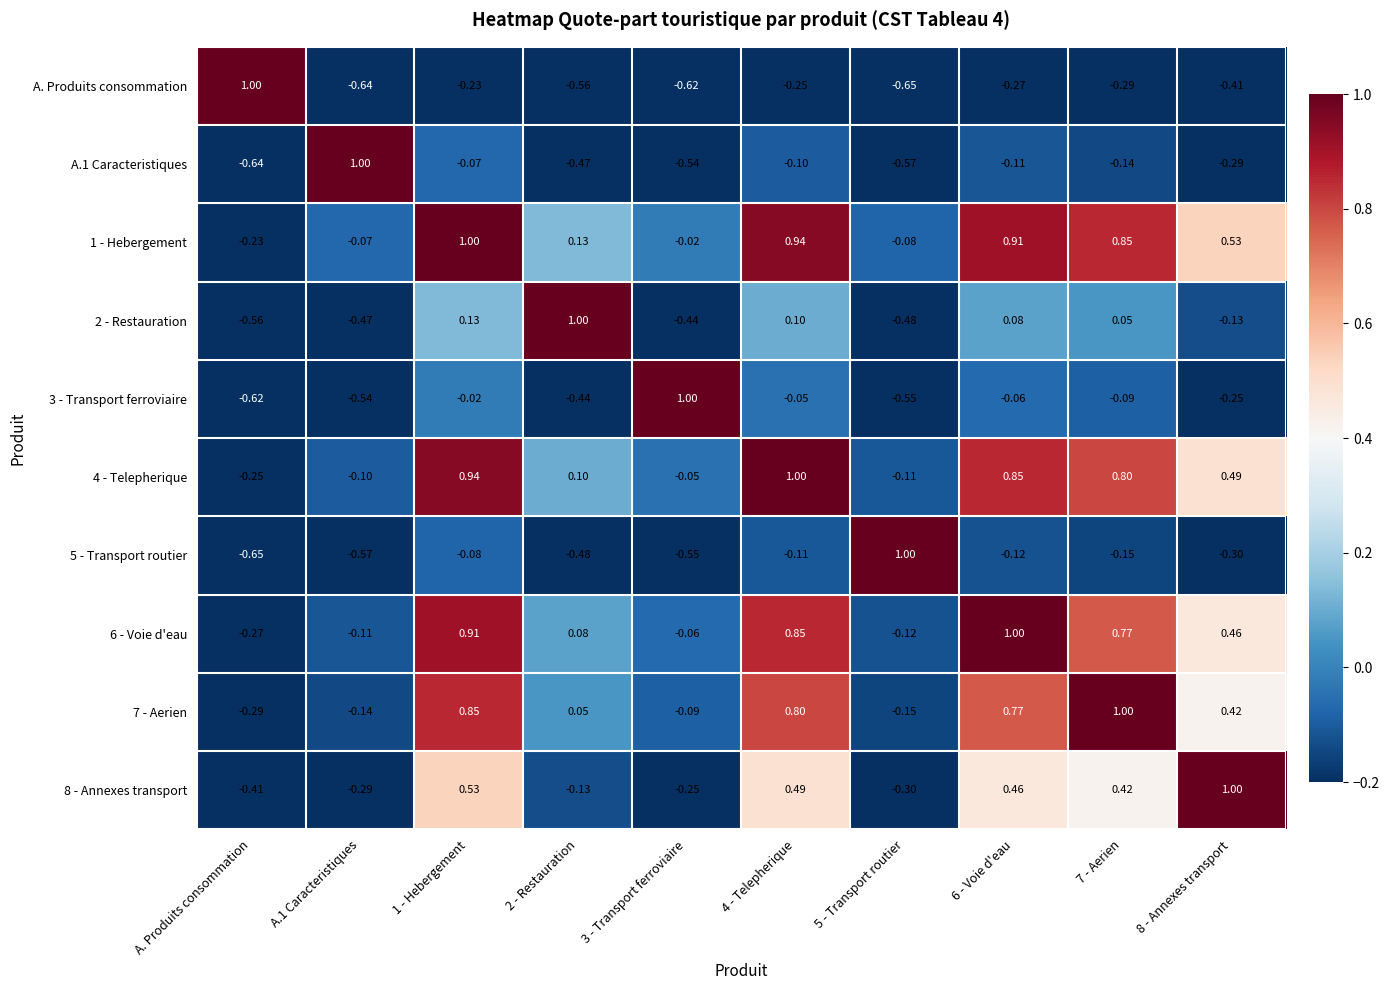

What is the total value across all series at 6 - Voie d'eau?

3.5